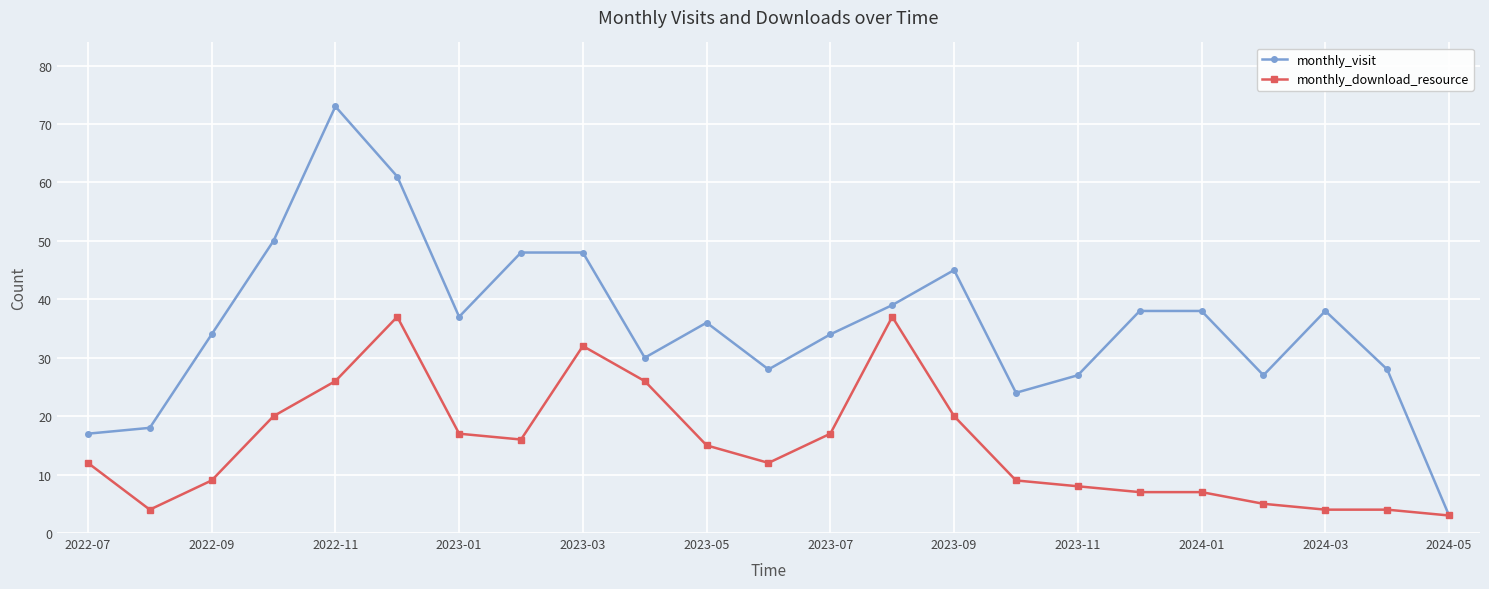

Which series has the largest range (max minus min)?

monthly_visit